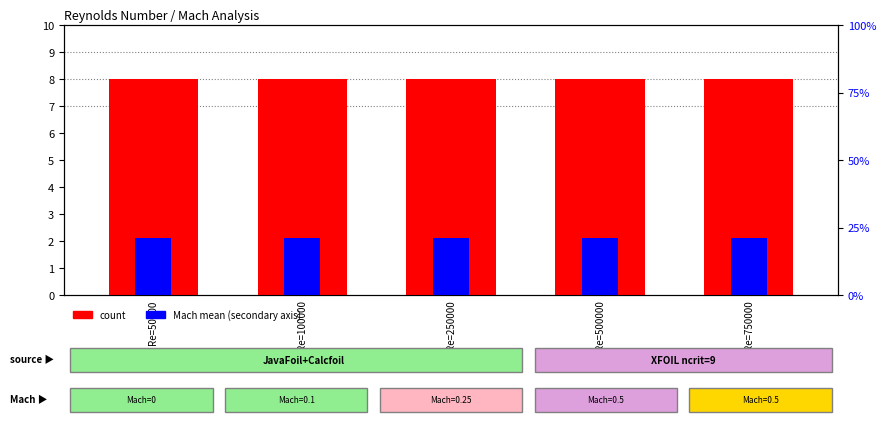

List the series in order of their peak value, lowest first.

Mach mean, count